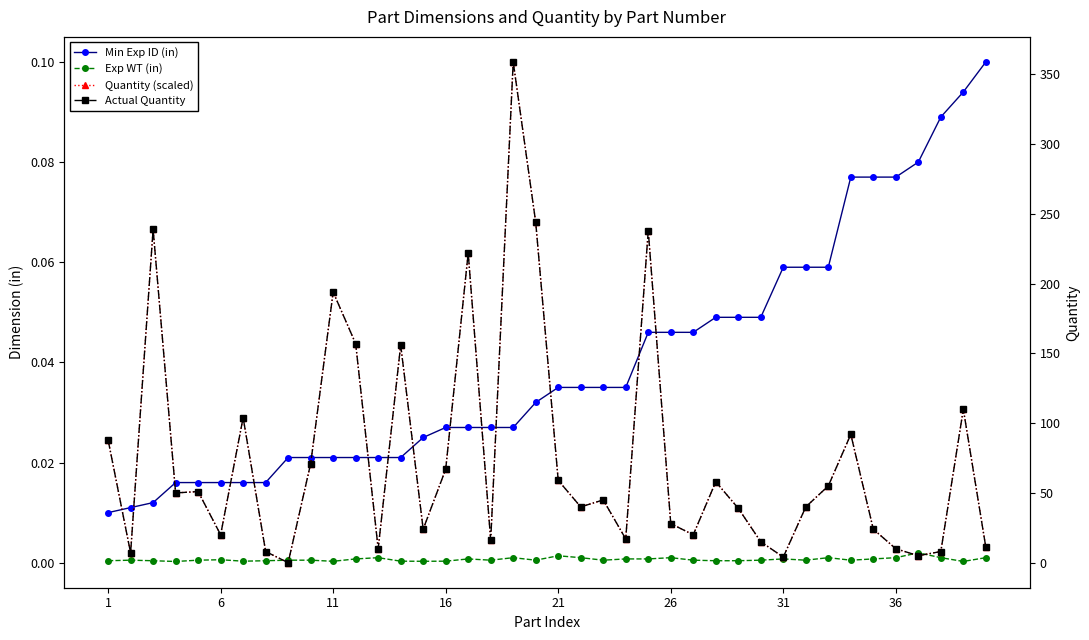

Which has a higher value, 1 or 14?

14